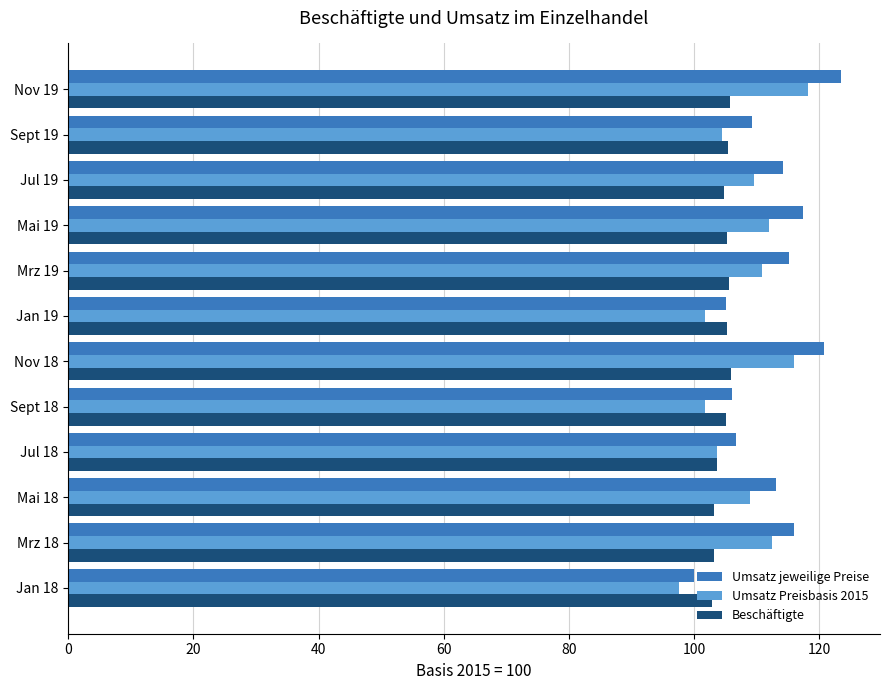

Count the number of data series in this chart.

3